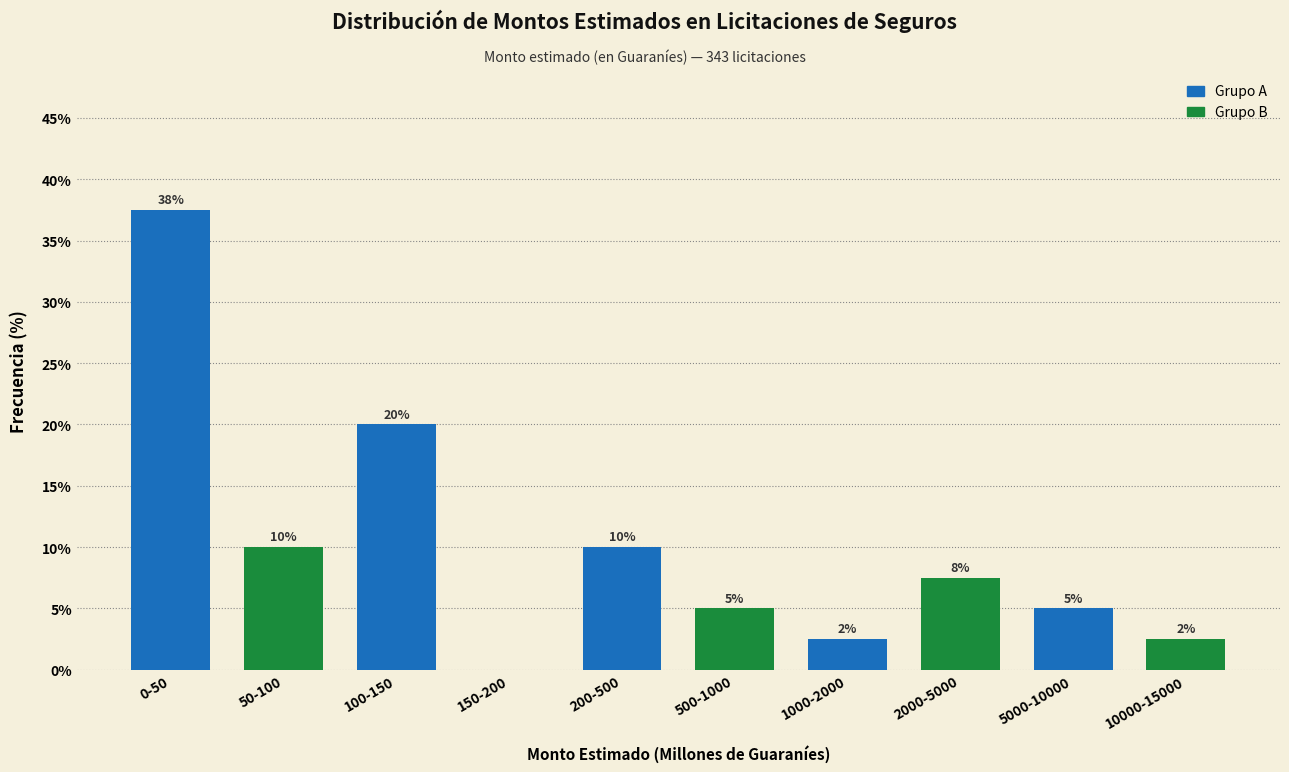

What is the maximum value shown in the chart?

37.5